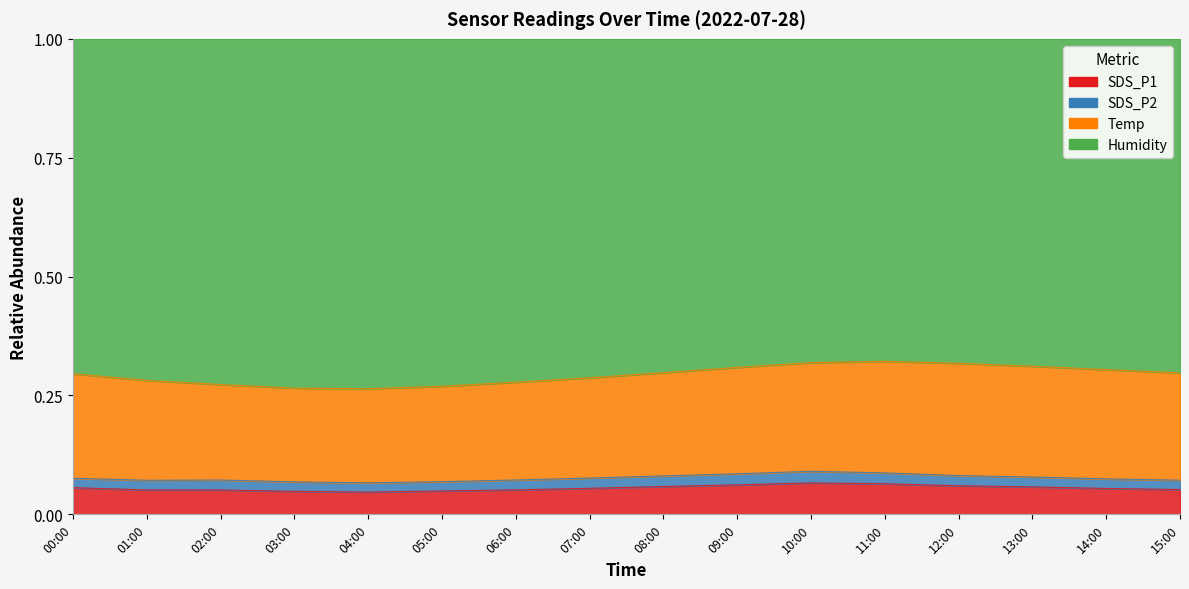

What is the label of the 11th point from the left?

10:00